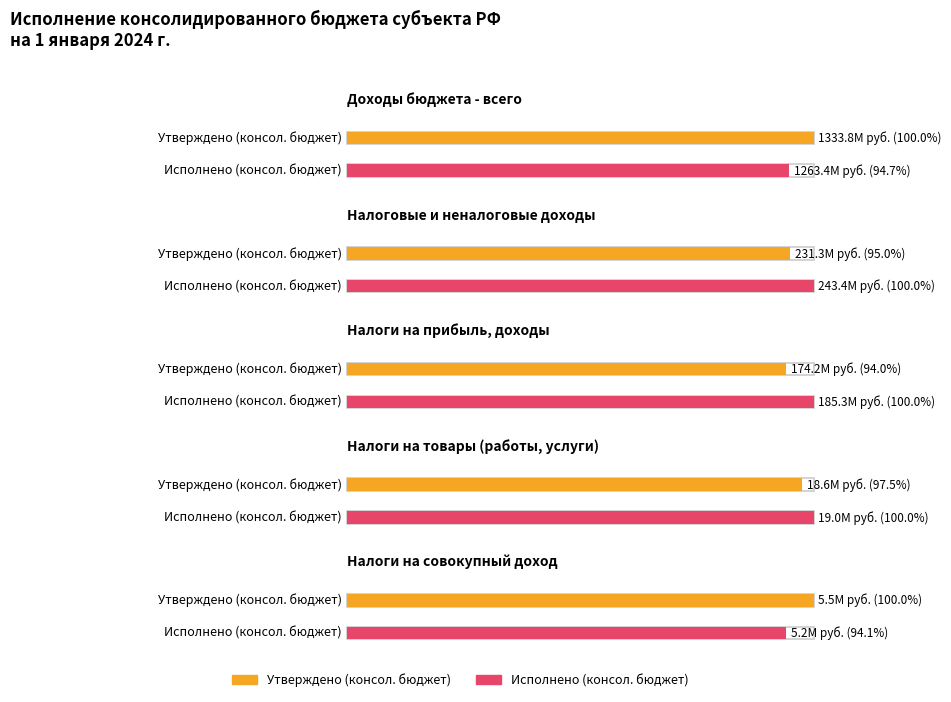

What is the sum of all Исполнено (консол. бюджет) values?

1716353900.3